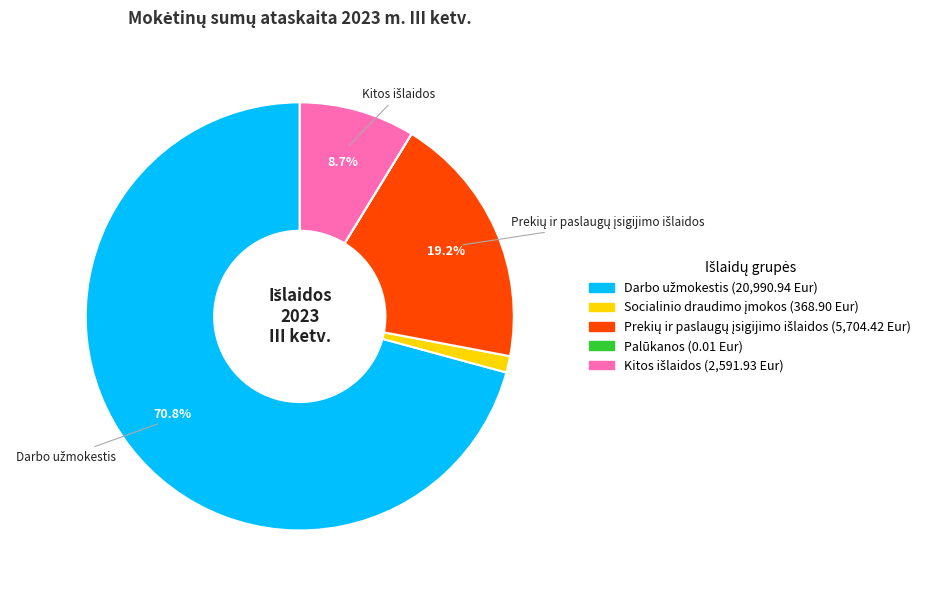

Is there a majority slice in this chart?

Yes